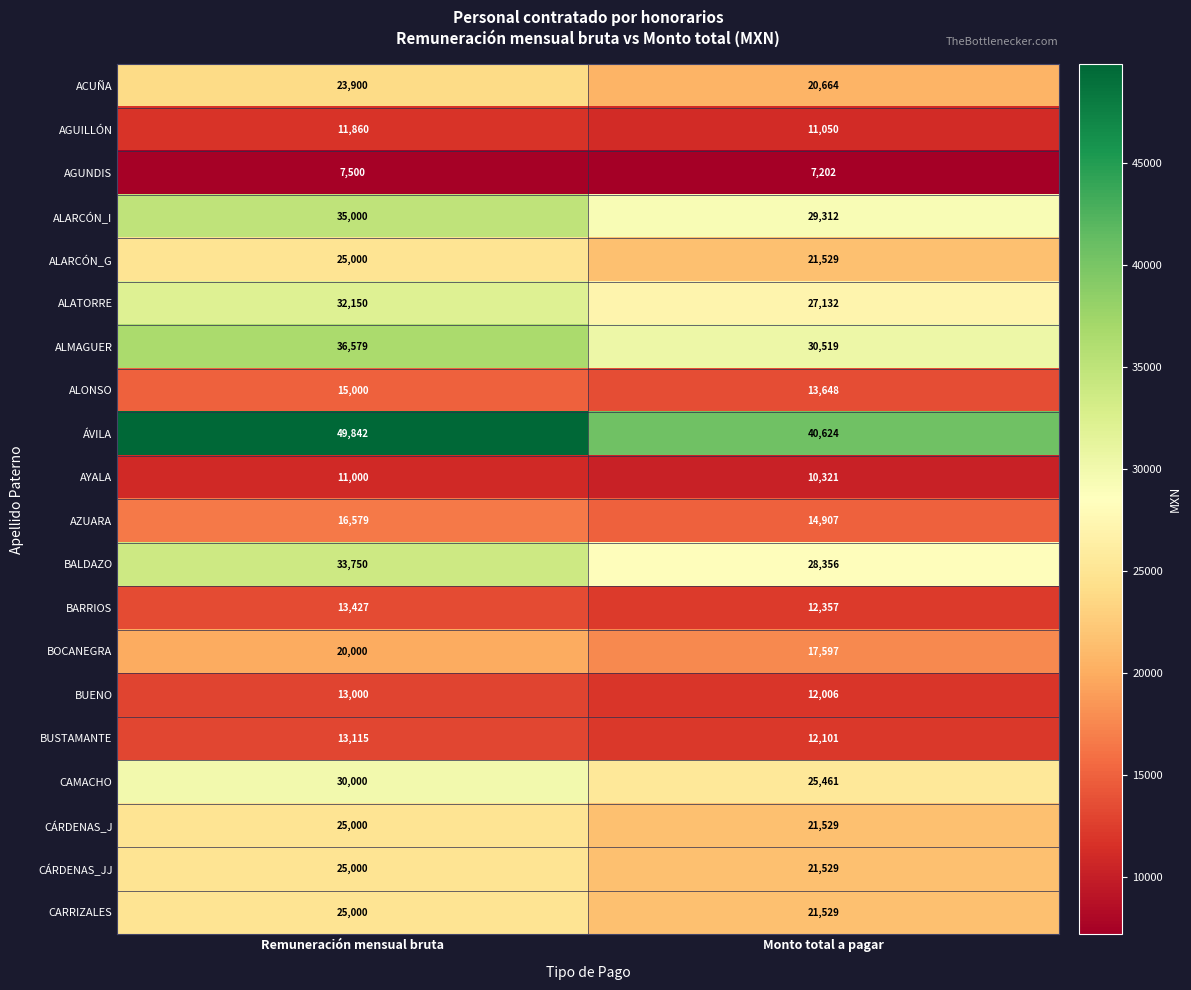

What is the difference between the maximum and minimum values in the CARRIZALES series?

3471